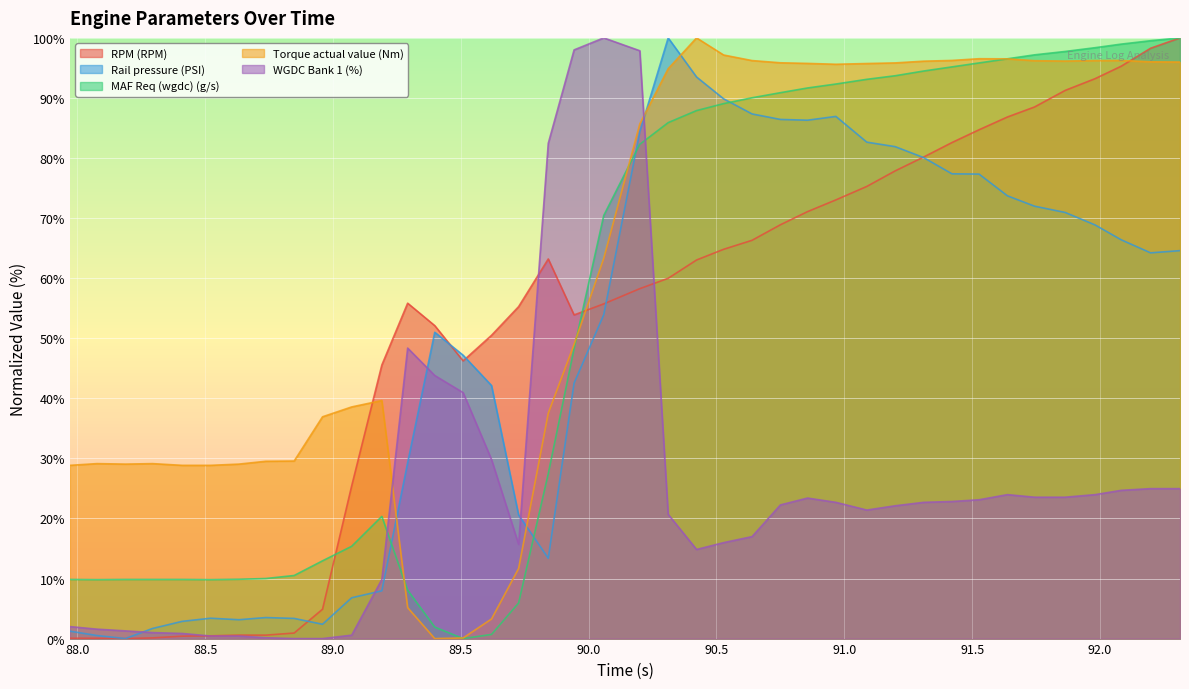

How many times do Torque actual value (Nm) and Rail pressure (PSI) cross each other?

4